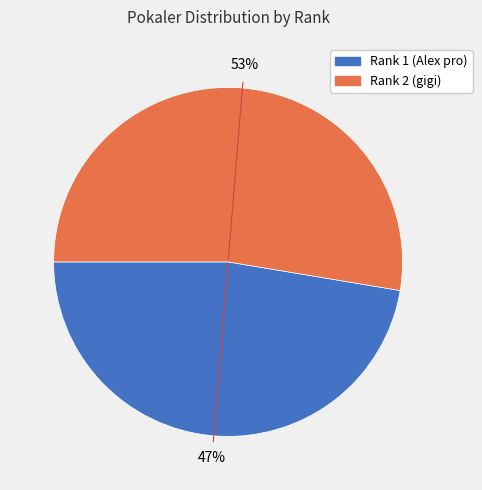

Does any single category account for the majority?

Yes